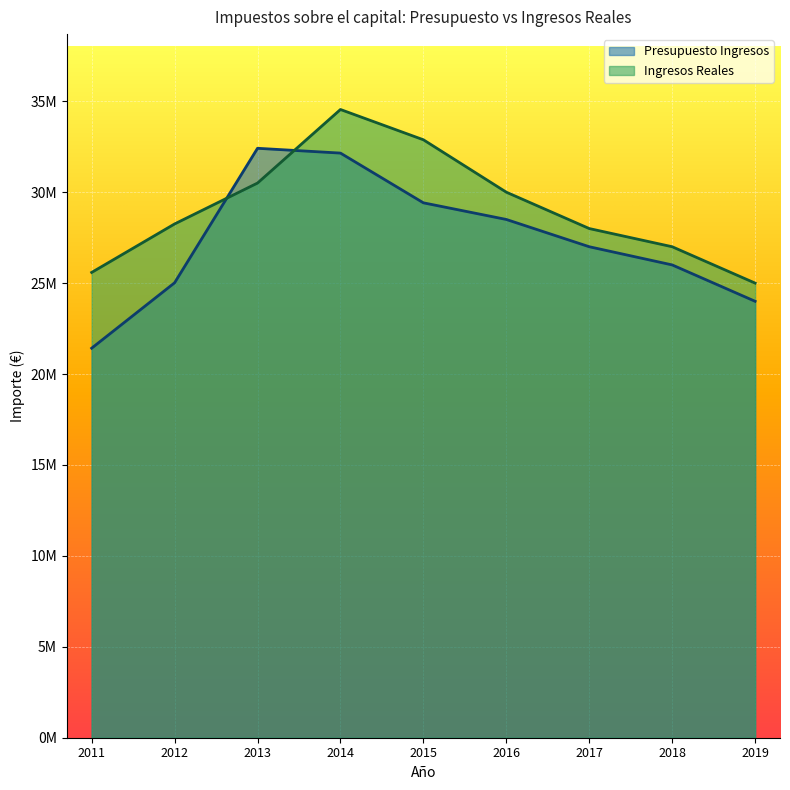

Is it true that Ingresos Reales equals 49939525.4 at 2016?

False